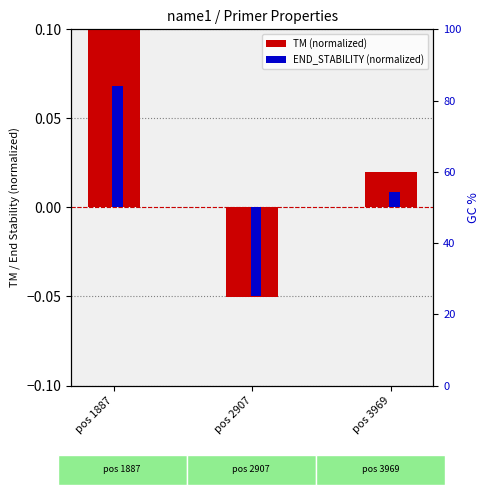

Is it true that END_STABILITY (shifted) equals -0.0 at pos 2907?

False